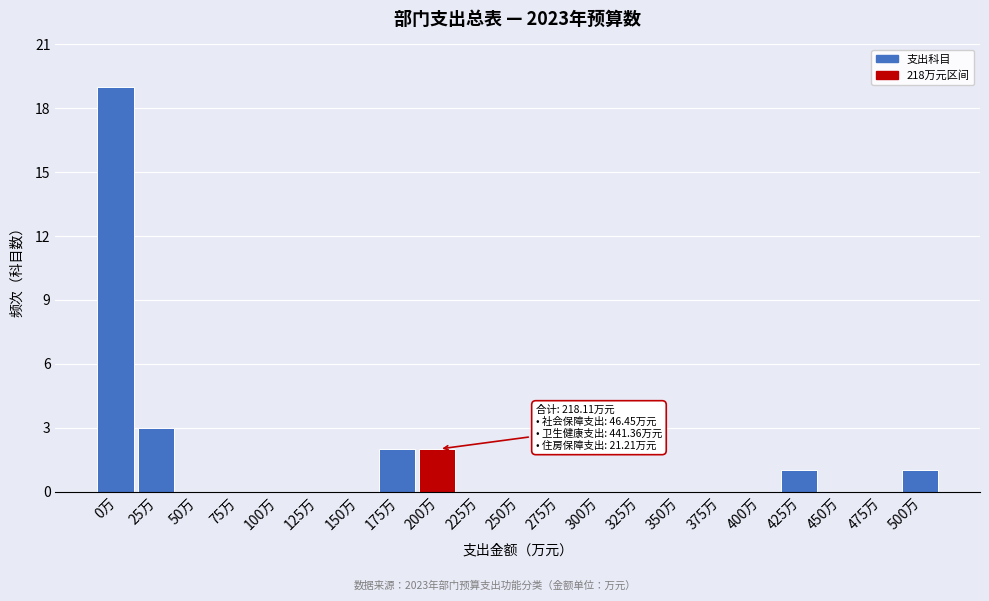

Reading left to right, what are all the values shown in this chart?

0万=19	25万=3	50万=0	75万=0	100万=0	125万=0	150万=0	175万=2	200万=2	225万=0	250万=0	275万=0	300万=0	325万=0	350万=0	375万=0	400万=0	425万=1	450万=0	475万=0	500万=1